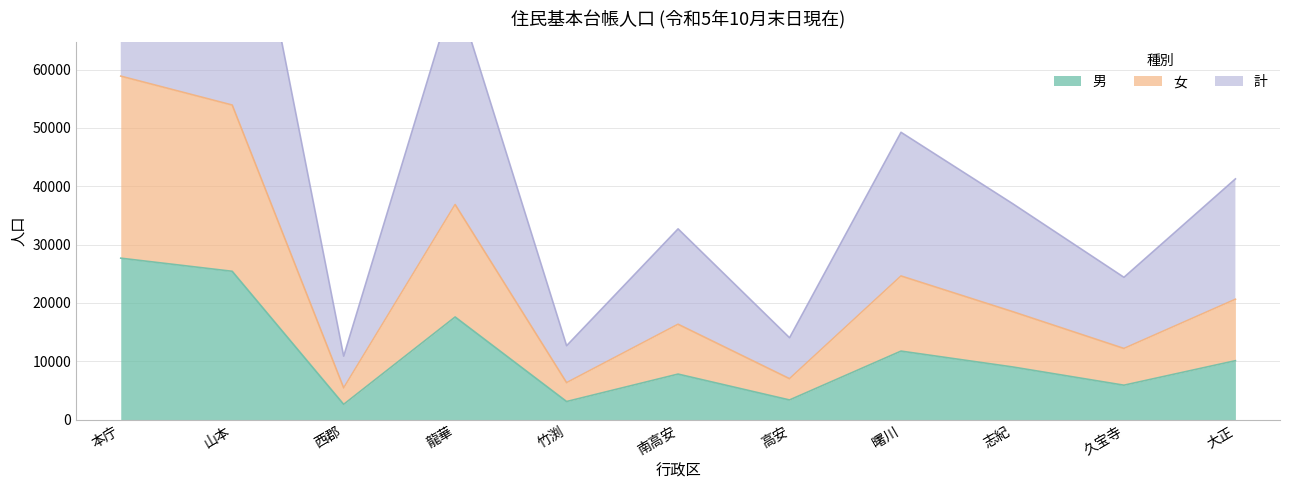

How many lines are shown in the chart?

3